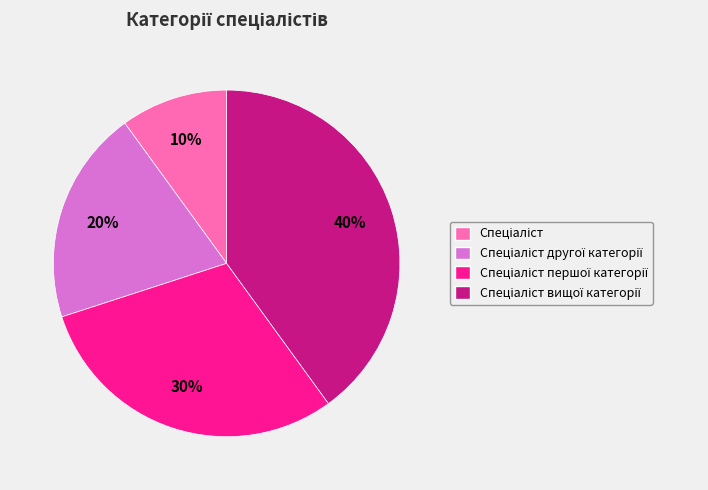

Is there a majority slice in this chart?

No